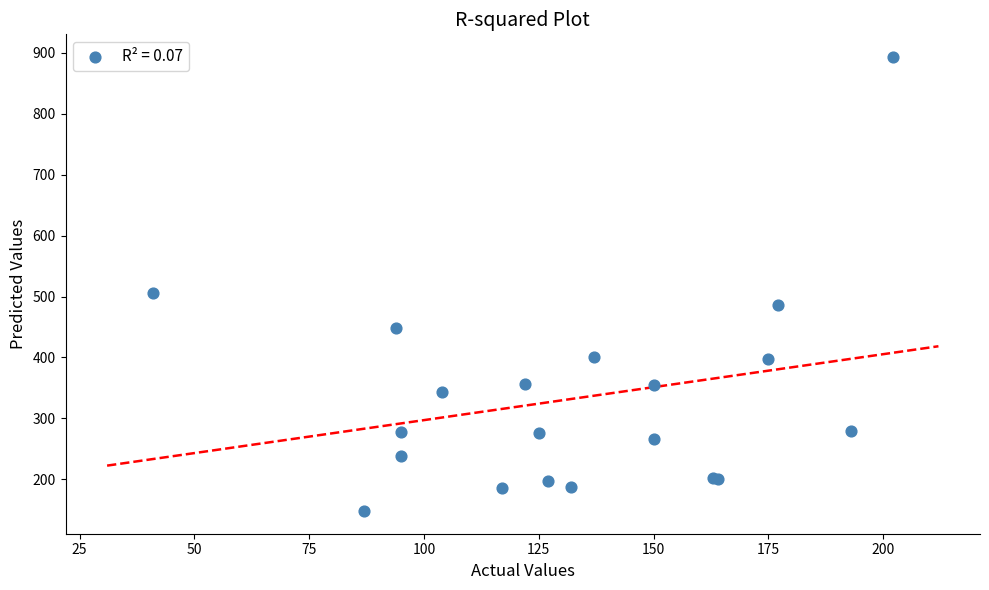

What Y value in the scatter plot is closest to 520?

506